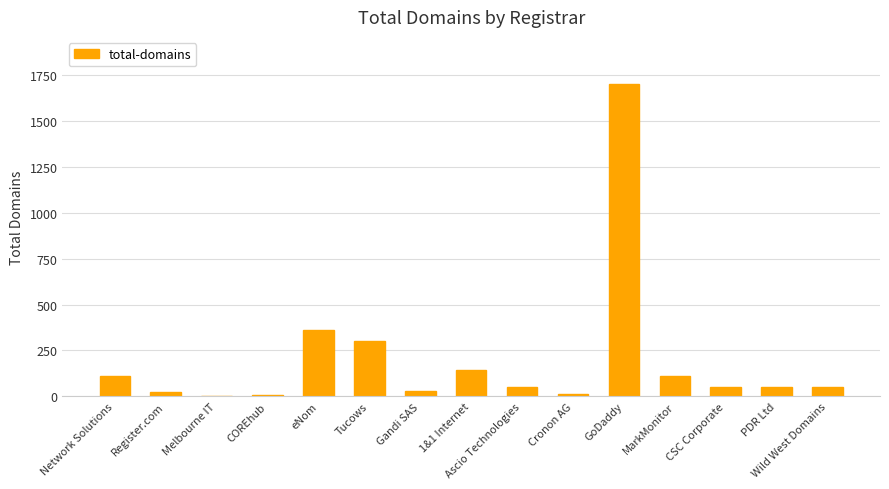

What is the sum of all values?

3012